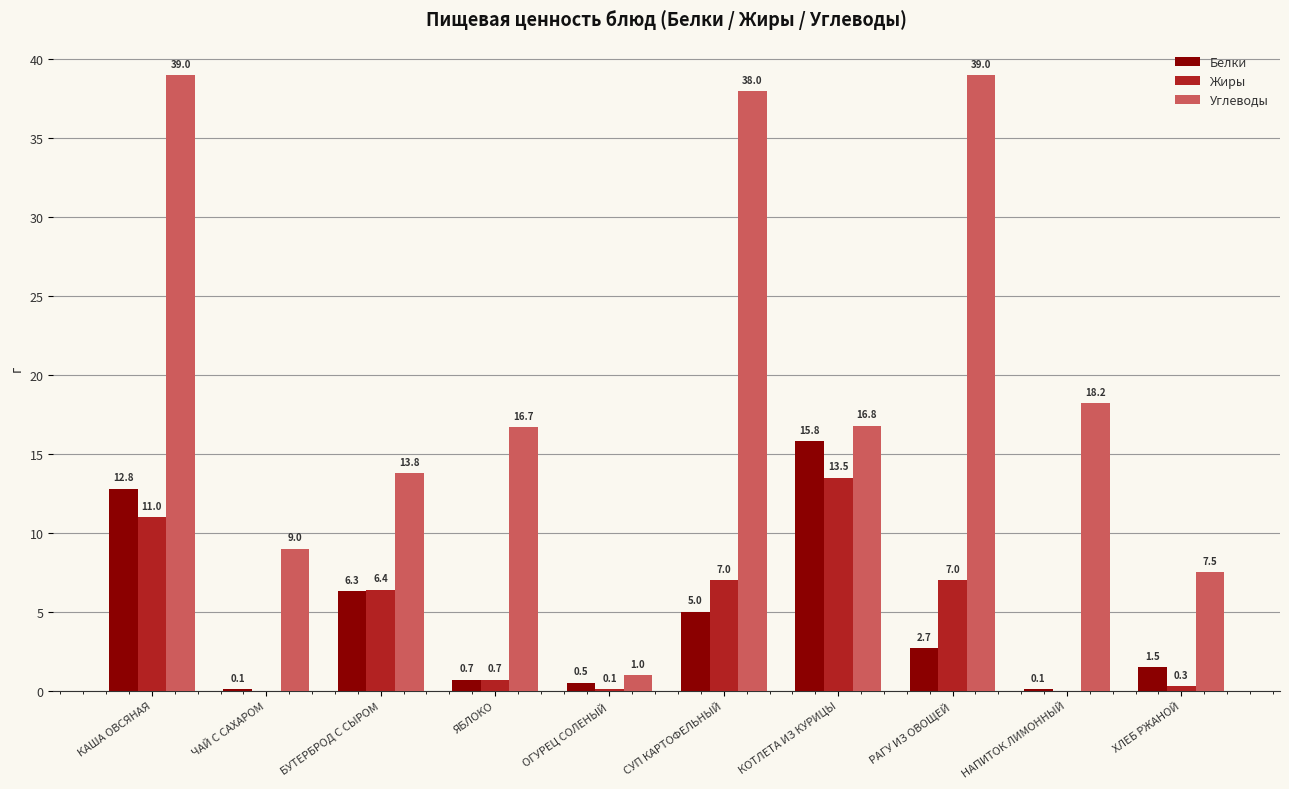

At which label is Белки closest to 7?

БУТЕРБРОД С СЫРОМ